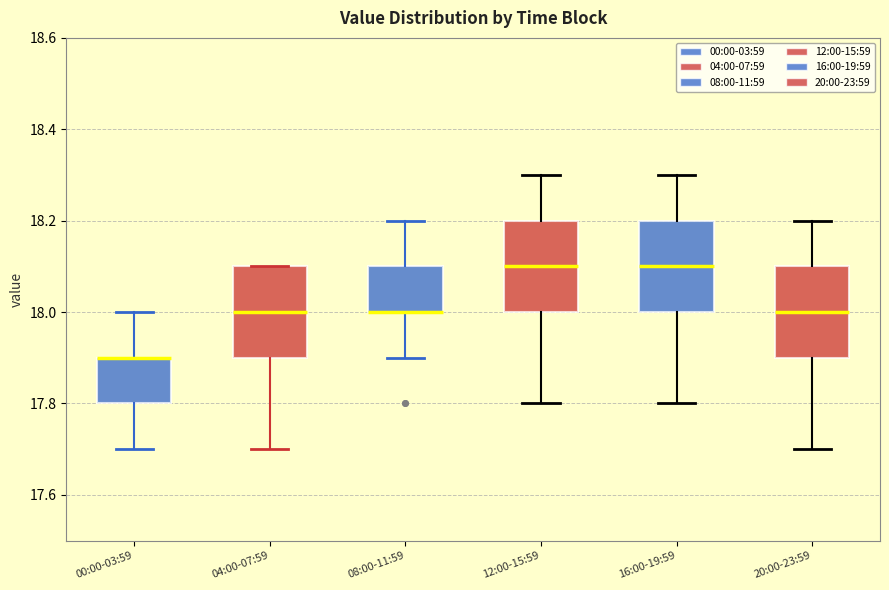

Reading left to right, read every box against the y-axis: the position of its median line, the range the box covers, and the ends of its whiskers. The values are not printed on the chart, so give them approximately, as read against the axis.

00:00-03:59: median 17.9 (drawn on the box's upper edge), box 17.8 to 17.9, whiskers 17.7 to 18.0
04:00-07:59: median 18.0, box 17.9 to 18.1, whiskers 17.7 to 18.1
08:00-11:59: median 18.0 (drawn on the box's lower edge), box 18.0 to 18.1, whiskers 17.9 to 18.2
12:00-15:59: median 18.1, box 18.0 to 18.2, whiskers 17.8 to 18.3
16:00-19:59: median 18.1, box 18.0 to 18.2, whiskers 17.8 to 18.3
20:00-23:59: median 18.0, box 17.9 to 18.1, whiskers 17.7 to 18.2